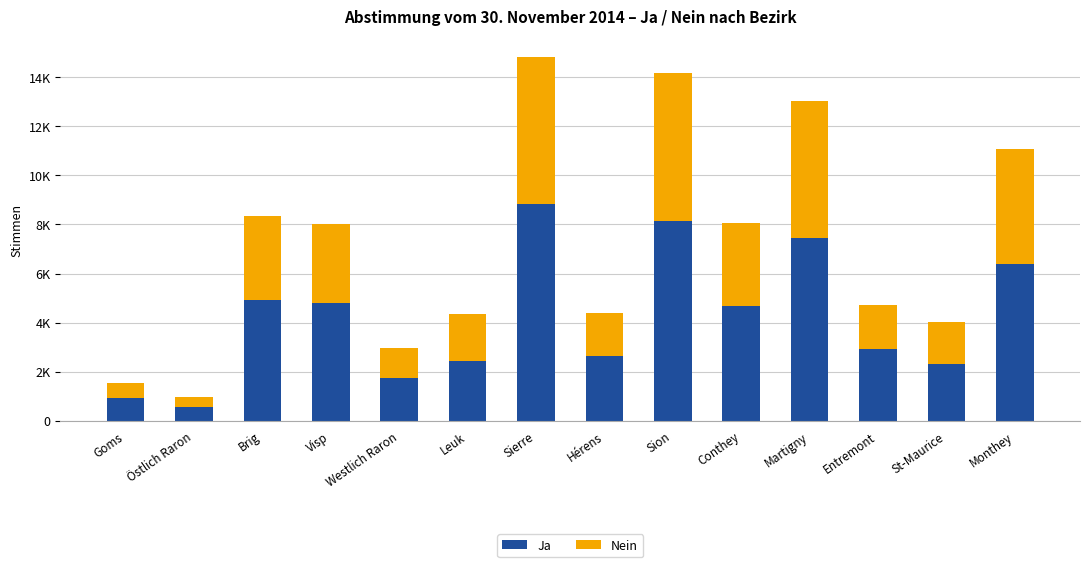

Rank the series by their maximum value, from highest to lowest.

Ja, Nein